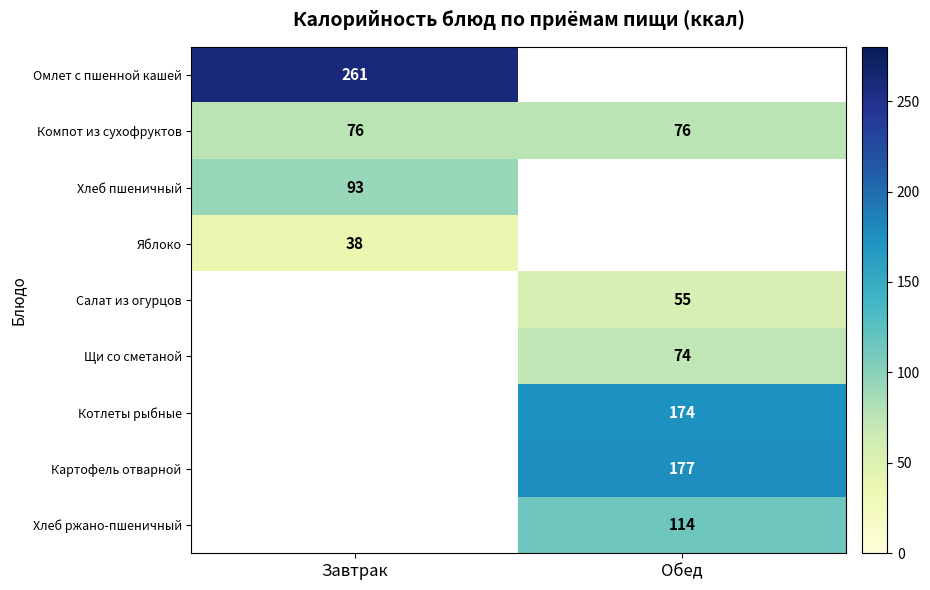

True or false: Яблоко has a value of 21.7 at Завтрак.

False